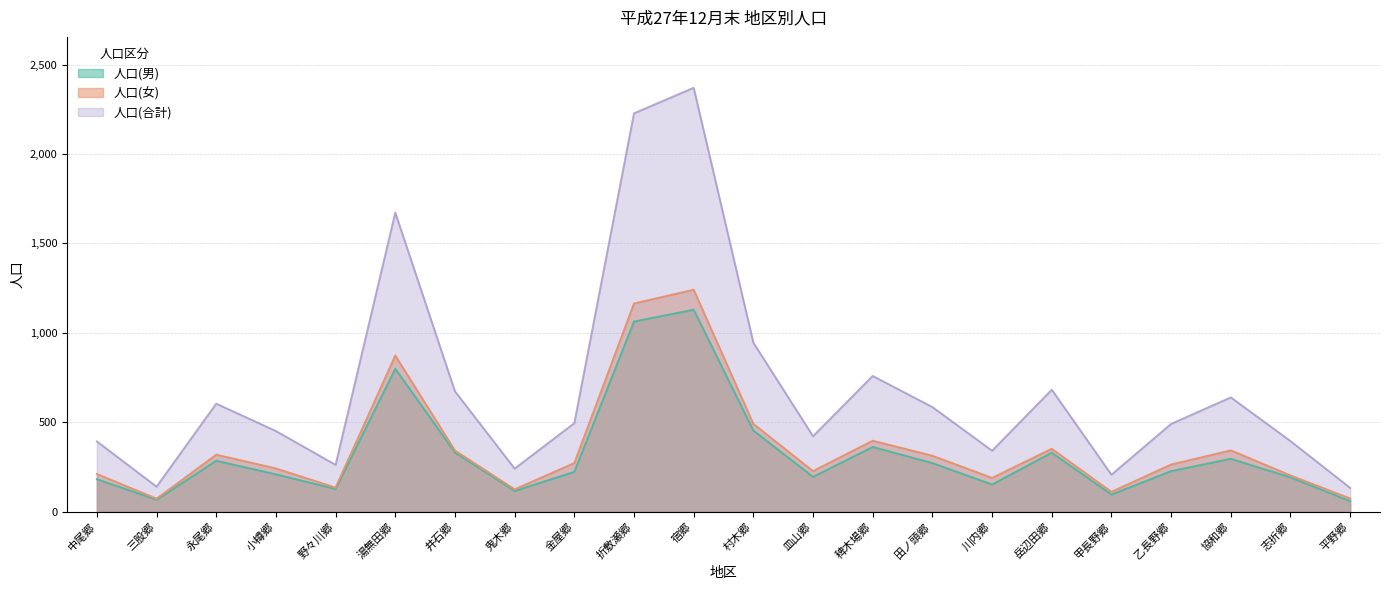

Is it true that 人口(男) equals 454 at 村木郷?

True